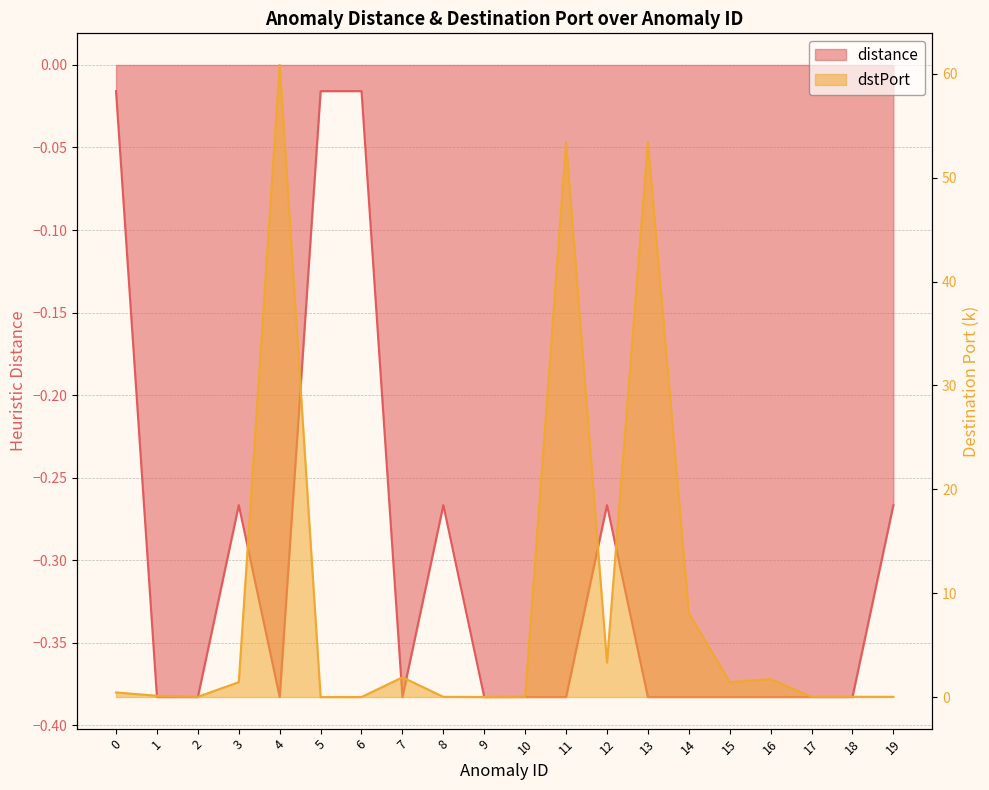

What is the value of the dstPort point at the 8th from the left?

1.9